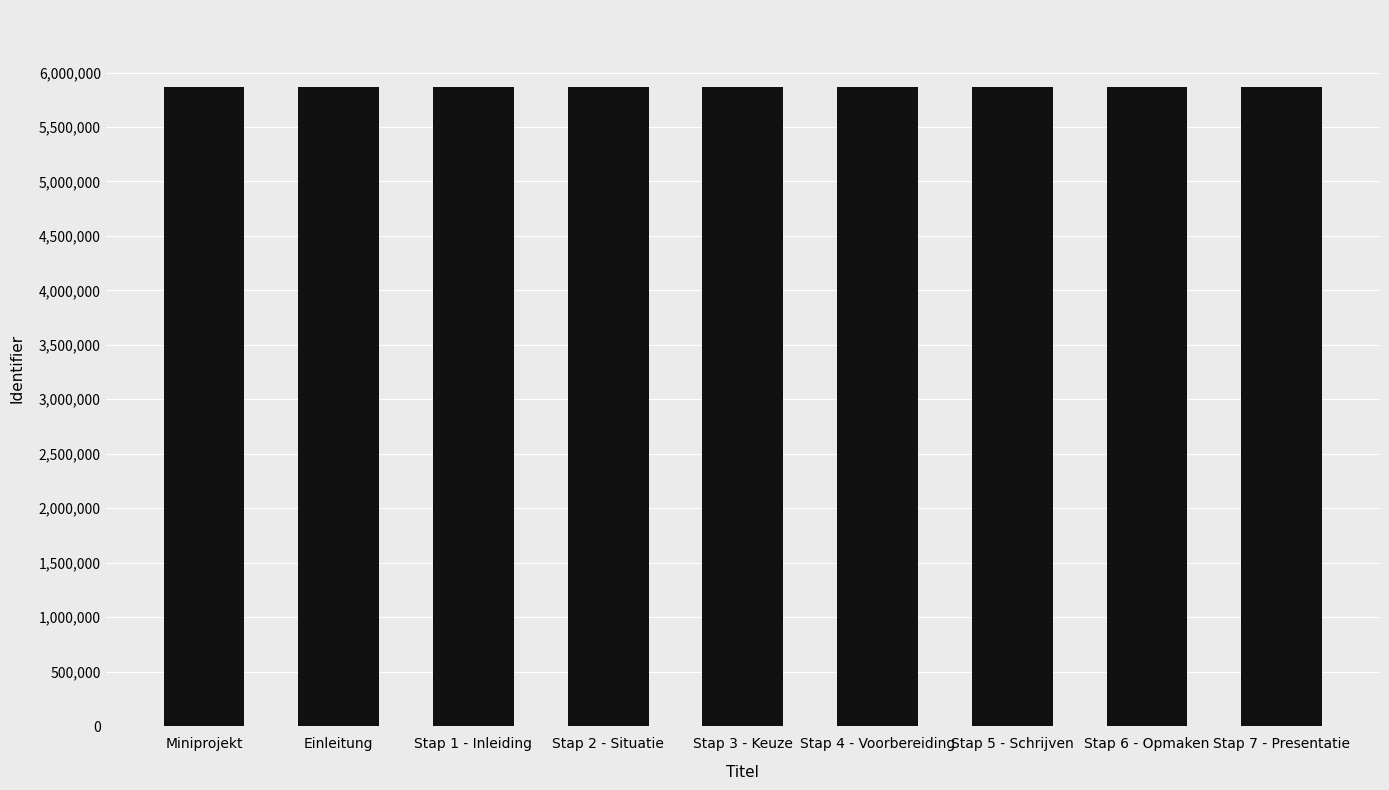

Is it true that the value at Stap 1 - Inleiding is 5869839?

True